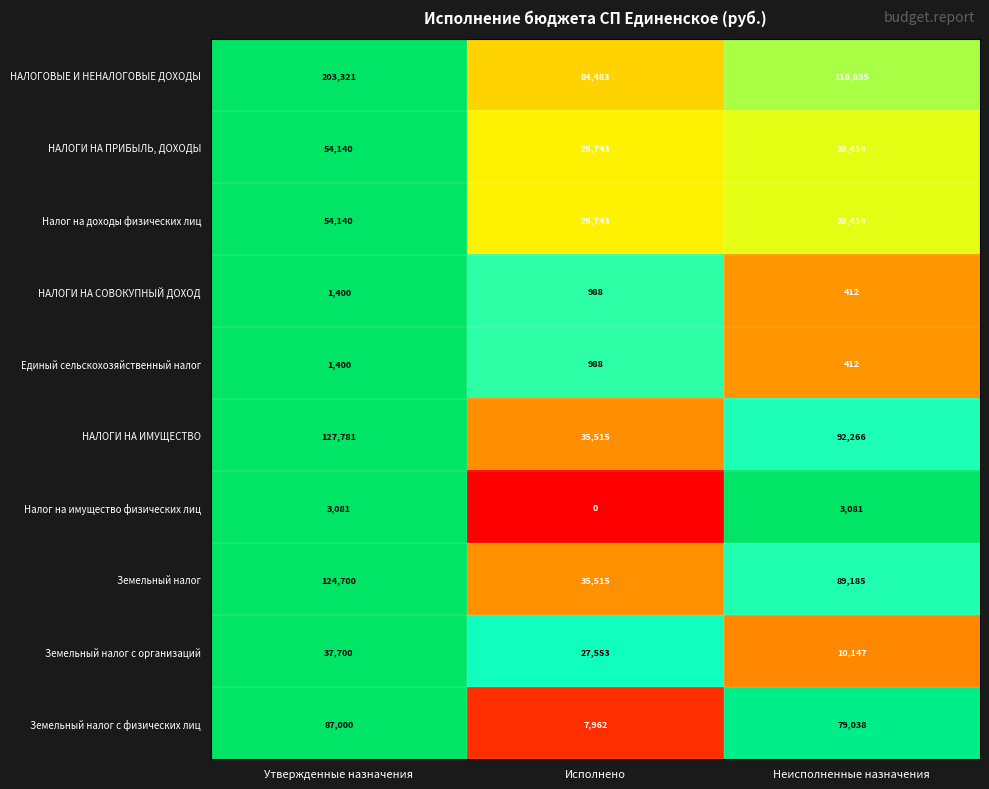

What is the sum of all НАЛОГОВЫЕ И НЕНАЛОГОВЫЕ ДОХОДЫ values?

406659